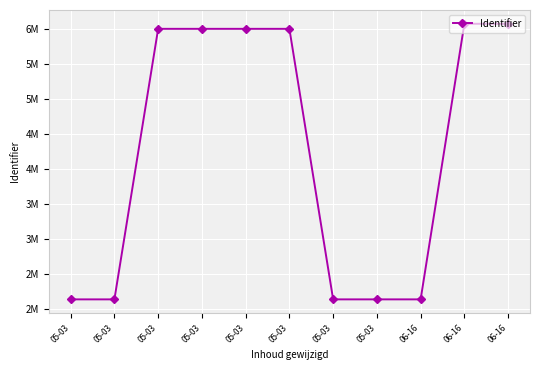

Where is the first local minimum?

05-03